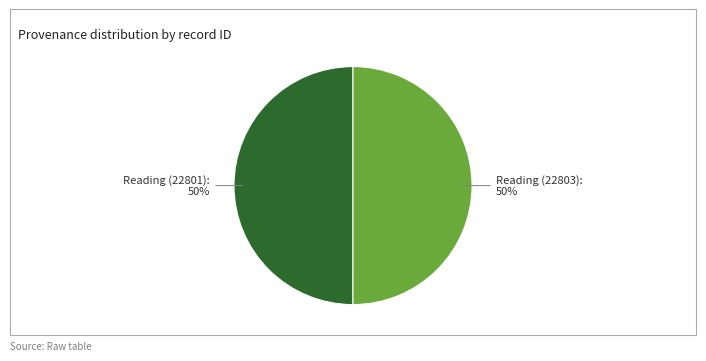

Approximately how many times larger is the value at Reading (22801): 50% compared to Reading (22803): 50%?

1.0